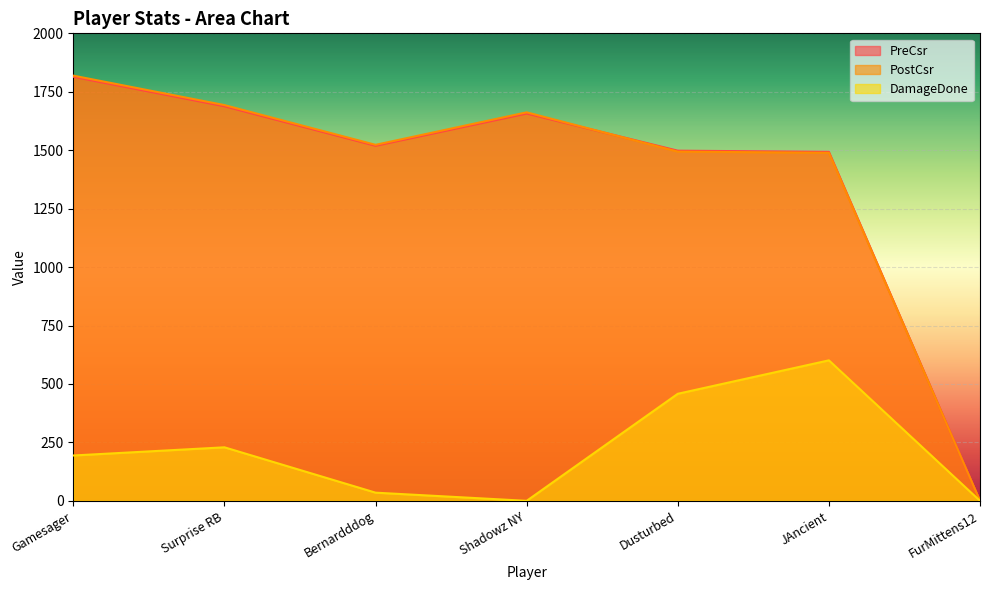

Which series has the largest total across all categories?

PostCsr